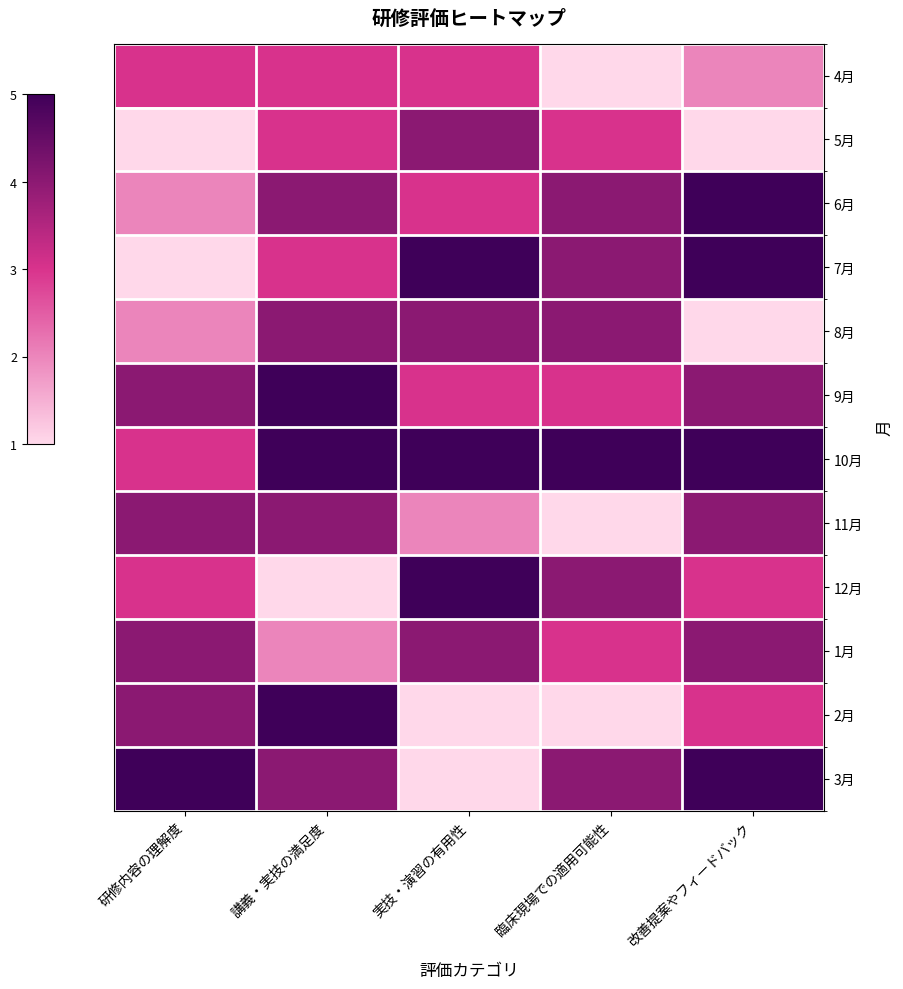

Reading left to right, transcribe all the data shown in this chart.

4月: 研修内容の理解度=3	講義・実技の満足度=3	実技・演習の有用性=3	臨床現場での適用可能性=1	改善提案やフィードバック=2
5月: 研修内容の理解度=1	講義・実技の満足度=3	実技・演習の有用性=4	臨床現場での適用可能性=3	改善提案やフィードバック=1
6月: 研修内容の理解度=2	講義・実技の満足度=4	実技・演習の有用性=3	臨床現場での適用可能性=4	改善提案やフィードバック=5
7月: 研修内容の理解度=1	講義・実技の満足度=3	実技・演習の有用性=5	臨床現場での適用可能性=4	改善提案やフィードバック=5
8月: 研修内容の理解度=2	講義・実技の満足度=4	実技・演習の有用性=4	臨床現場での適用可能性=4	改善提案やフィードバック=1
9月: 研修内容の理解度=4	講義・実技の満足度=5	実技・演習の有用性=3	臨床現場での適用可能性=3	改善提案やフィードバック=4
10月: 研修内容の理解度=3	講義・実技の満足度=5	実技・演習の有用性=5	臨床現場での適用可能性=5	改善提案やフィードバック=5
11月: 研修内容の理解度=4	講義・実技の満足度=4	実技・演習の有用性=2	臨床現場での適用可能性=1	改善提案やフィードバック=4
12月: 研修内容の理解度=3	講義・実技の満足度=1	実技・演習の有用性=5	臨床現場での適用可能性=4	改善提案やフィードバック=3
1月: 研修内容の理解度=4	講義・実技の満足度=2	実技・演習の有用性=4	臨床現場での適用可能性=3	改善提案やフィードバック=4
2月: 研修内容の理解度=4	講義・実技の満足度=5	実技・演習の有用性=1	臨床現場での適用可能性=1	改善提案やフィードバック=3
3月: 研修内容の理解度=5	講義・実技の満足度=4	実技・演習の有用性=1	臨床現場での適用可能性=4	改善提案やフィードバック=5